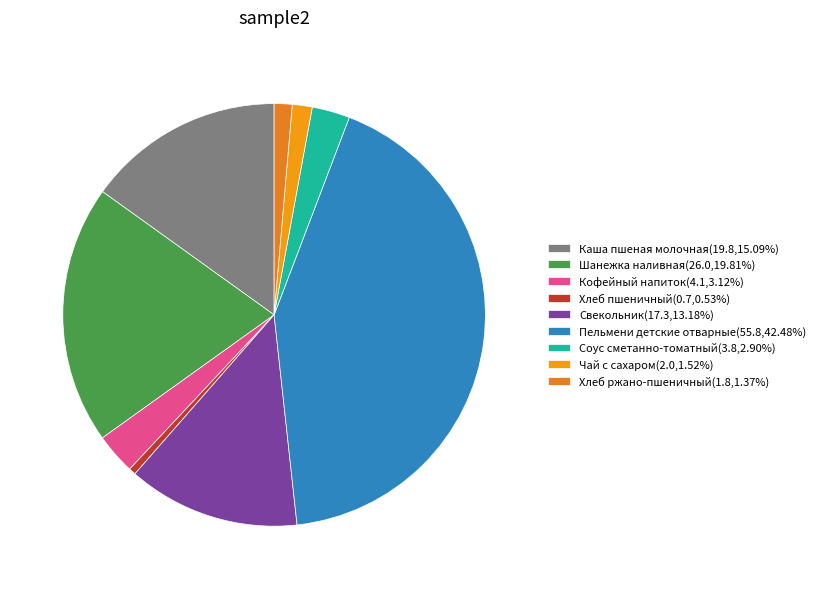

Rank the categories by value from highest to lowest.

Пельмени детские отварные, Шанежка наливная, Каша пшеная молочная, Свекольник, Кофейный напиток, Соус сметанно-томатный, Чай с сахаром, Хлеб ржано-пшеничный, Хлеб пшеничный